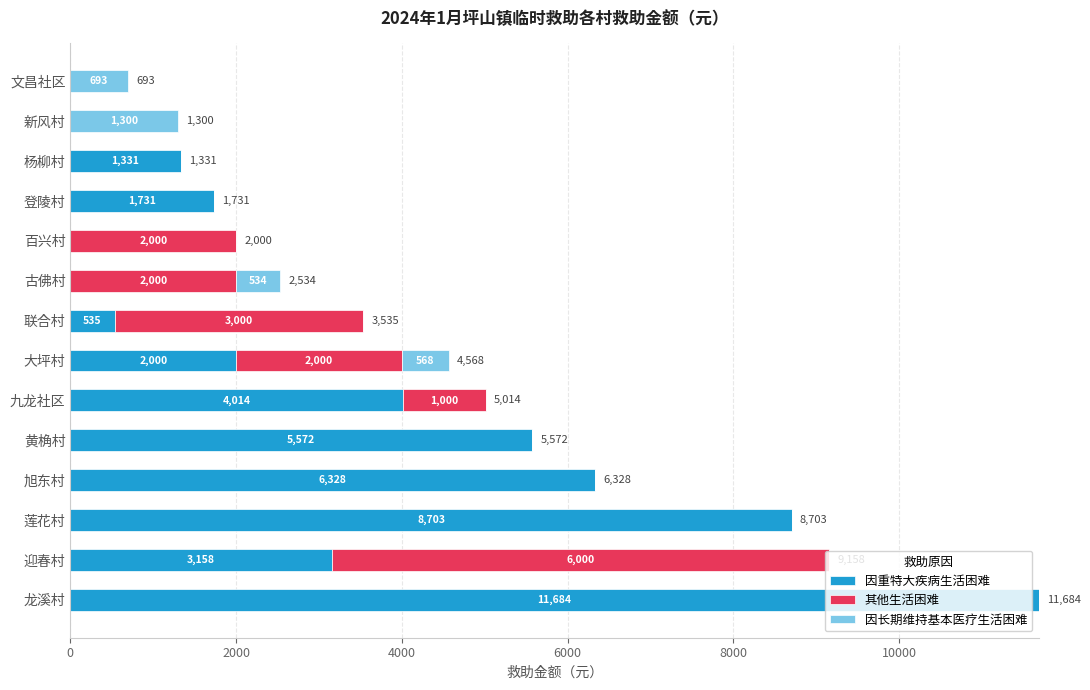

What is the sum of the 因重特大疾病生活困难 values at 莲花村 and 古佛村?

8703